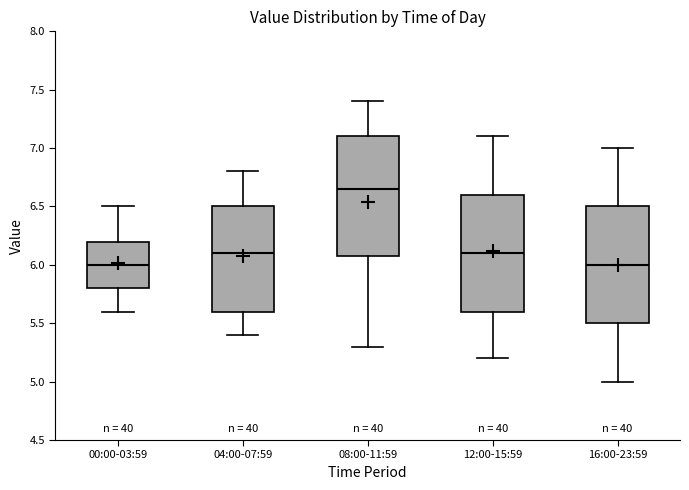

Reading left to right, transcribe this box plot: for each box, give where its median line is, the range the box spans, and where its two whiskers end, as read against the y-axis. The values are not printed on the chart, so give them approximately, as read against the axis.

00:00-03:59: median 6.00, box 5.80 to 6.20, whiskers 5.60 to 6.50
04:00-07:59: median 6.10, box 5.60 to 6.50, whiskers 5.40 to 6.80
08:00-11:59: median 6.65, box 6.10 to 7.10, whiskers 5.30 to 7.40
12:00-15:59: median 6.10, box 5.60 to 6.60, whiskers 5.20 to 7.10
16:00-23:59: median 6.00, box 5.50 to 6.50, whiskers 5.00 to 7.00